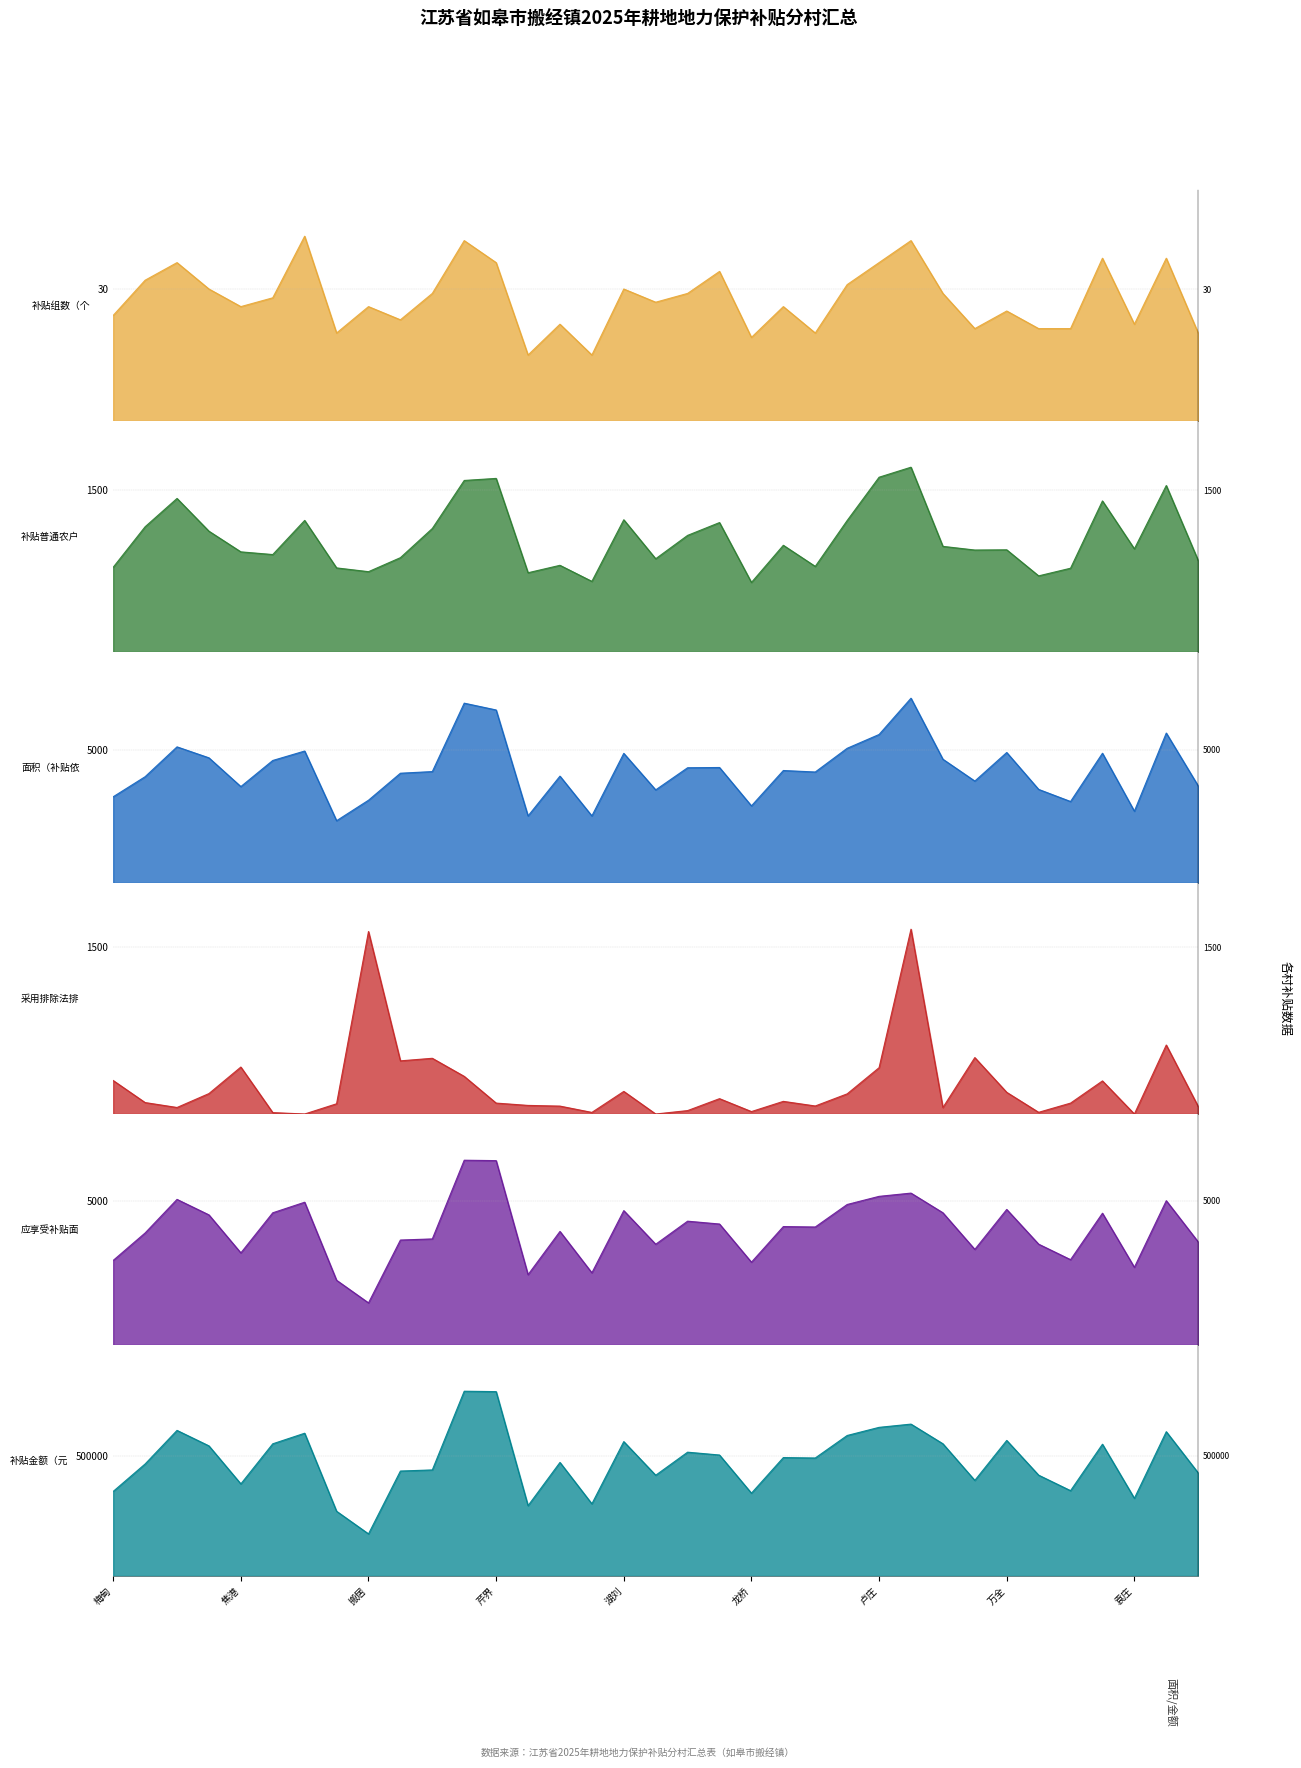

At how many categories does at least one series exceed 129527?

35